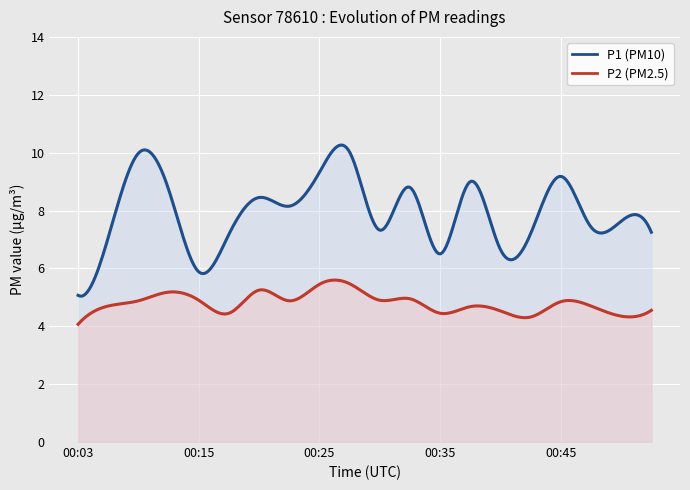

How many data points does each series have?

20